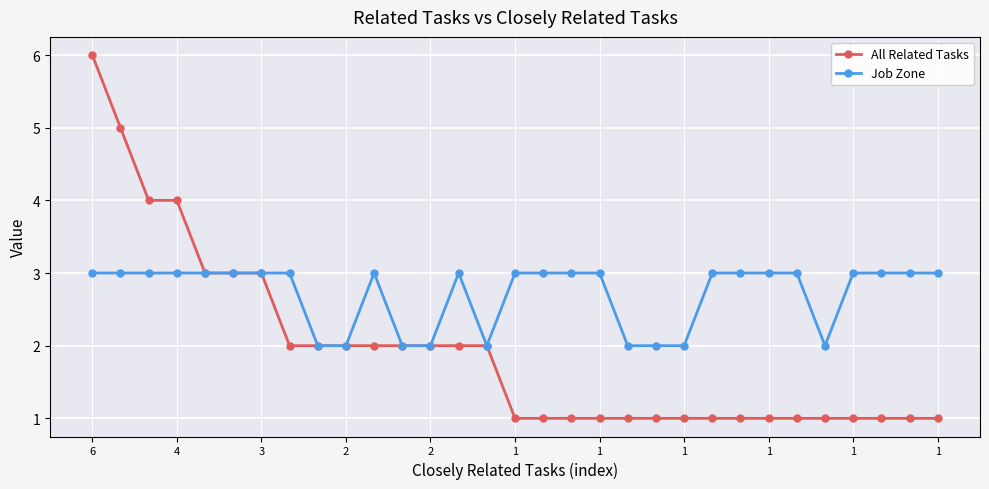

Which series has the widest spread of values?

All Related Tasks